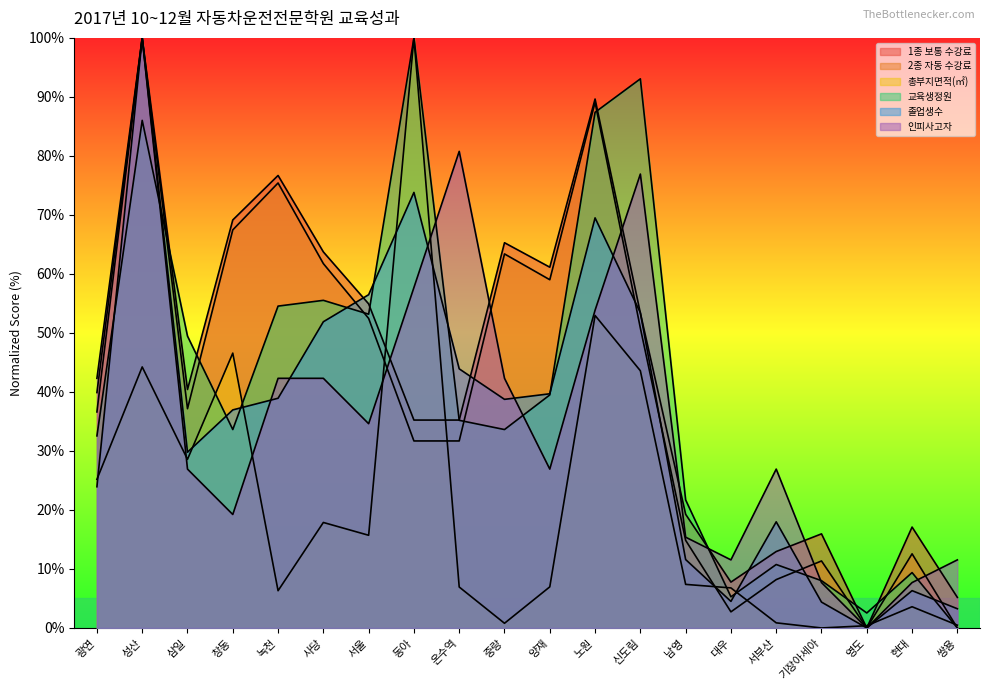

Between 창동 and 영도, which series saw the biggest shift?

1종 보통 수강료